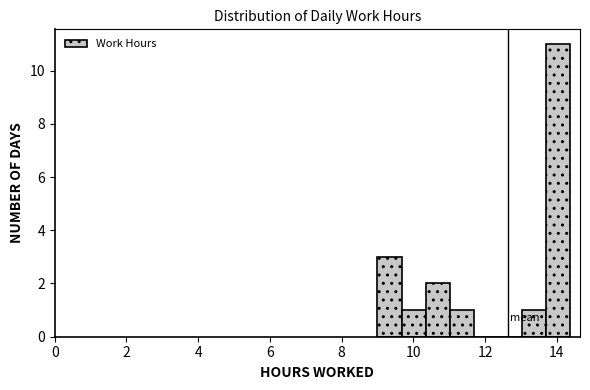

Around what value on the x-axis is the tallest bar? Give the approximate position of its centre, as read against the axis.

14.0